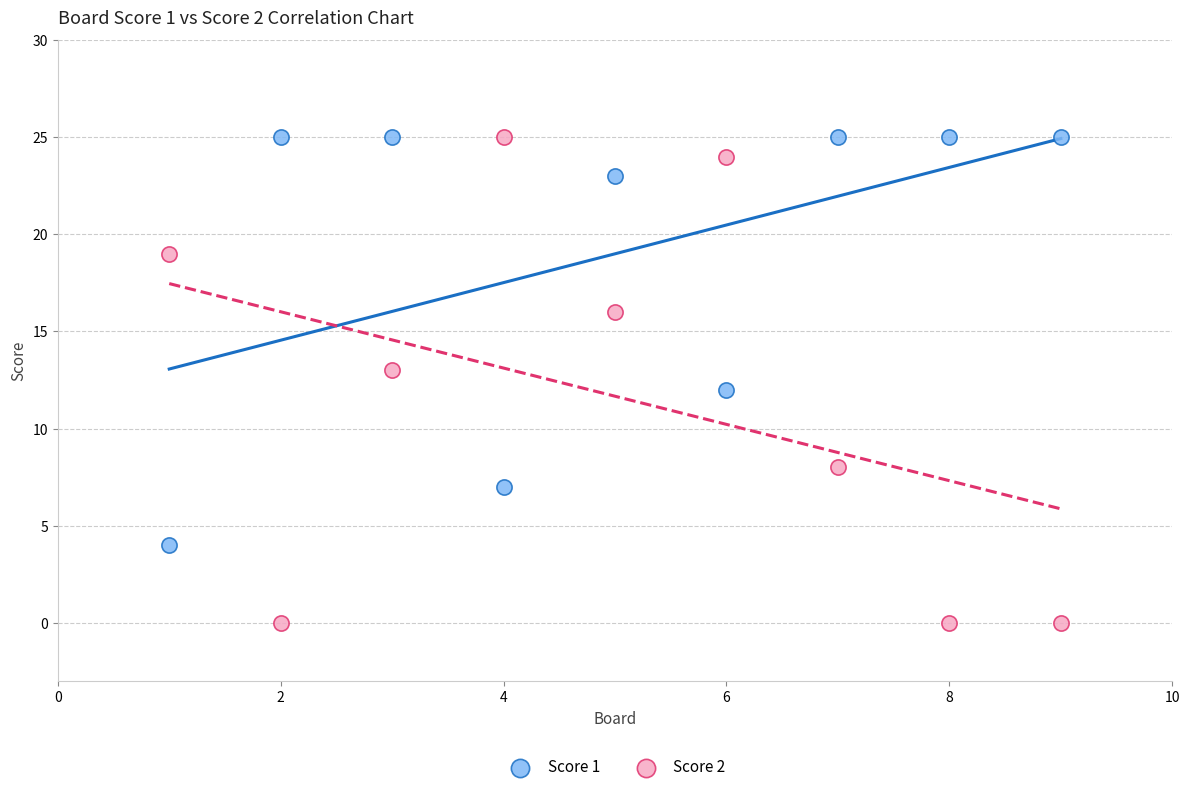

Which series has the largest Y range (max minus min)?

Score 2